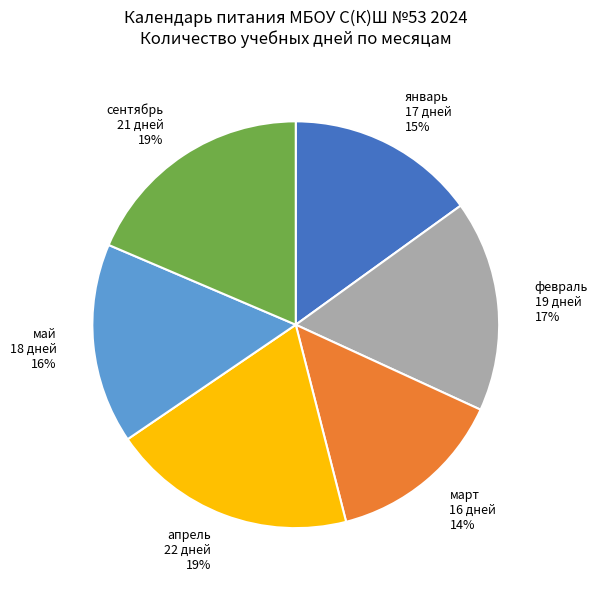

To the nearest percent, what percentage of the pie is апрель?

19%